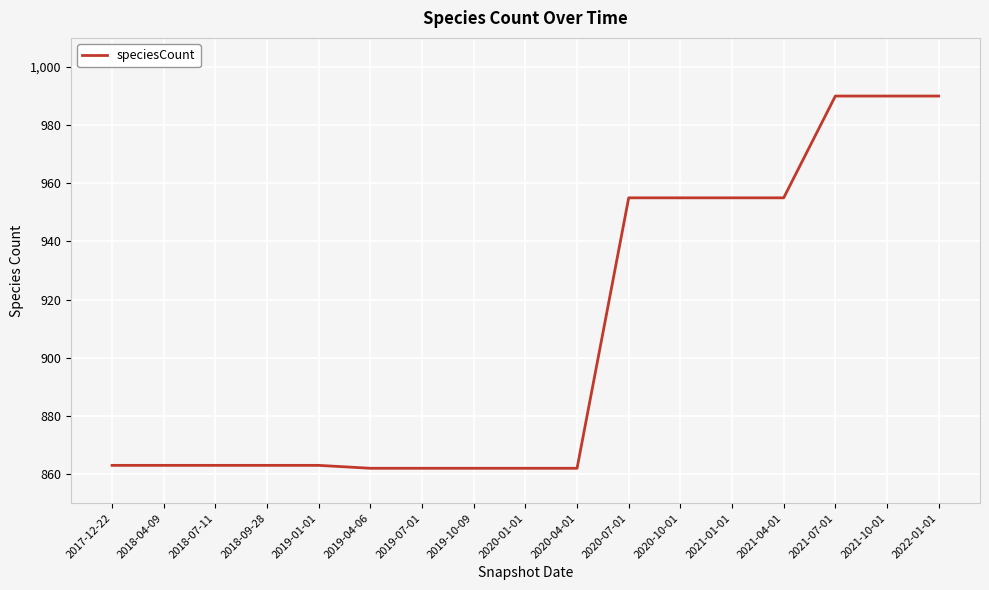

What is the maximum value shown in the chart?

990